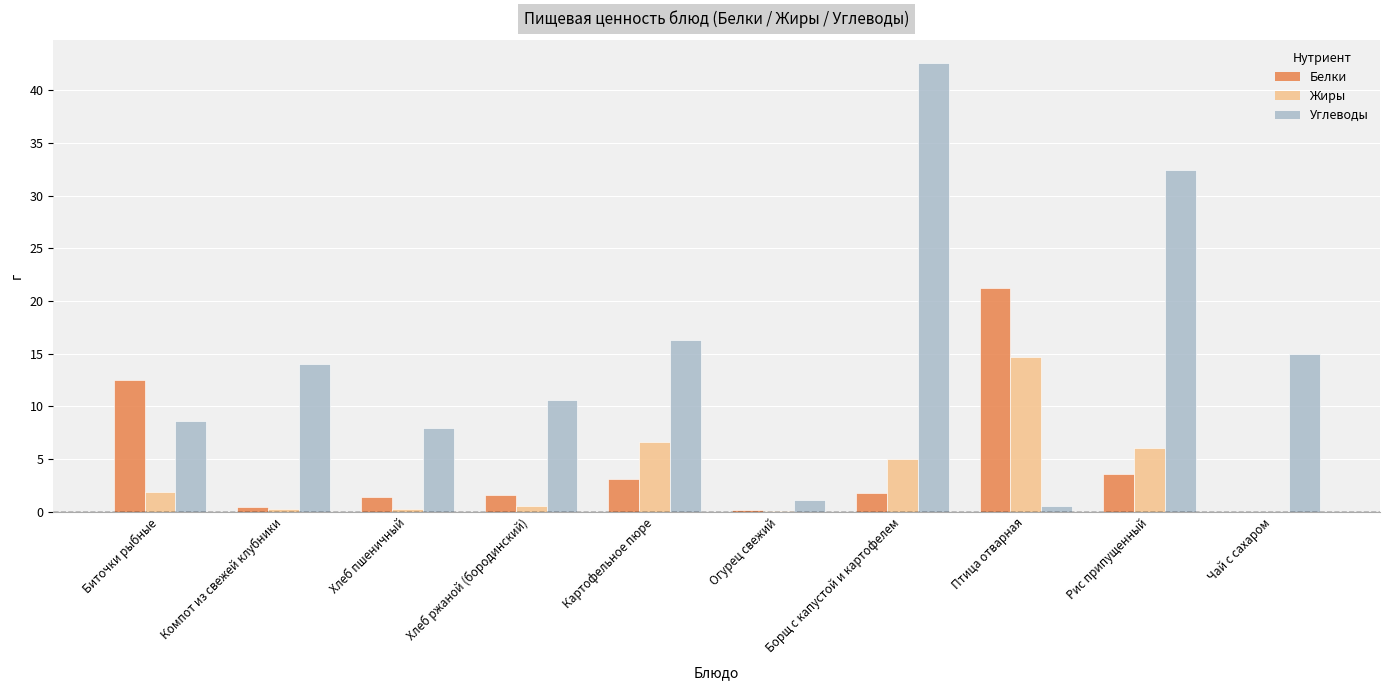

Is the value of Белки at Биточки рыбные greater than the value of Углеводы at Картофельное пюре?

No